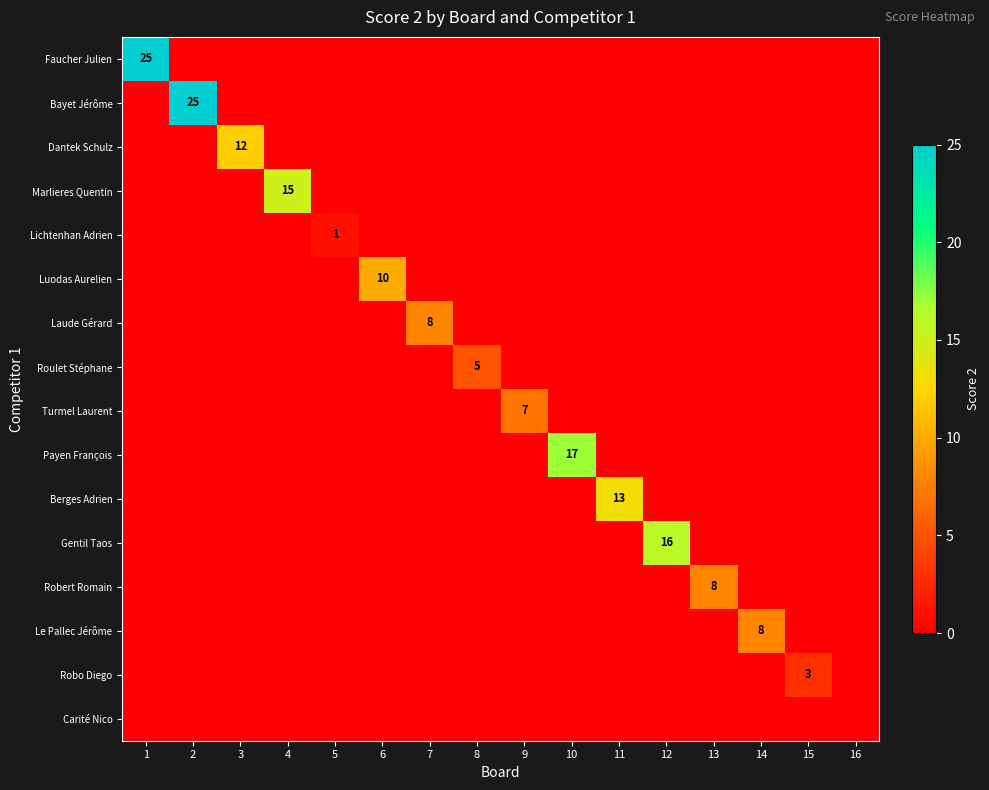

The value of Roulet Stéphane at 8 is 5. True or false?

True